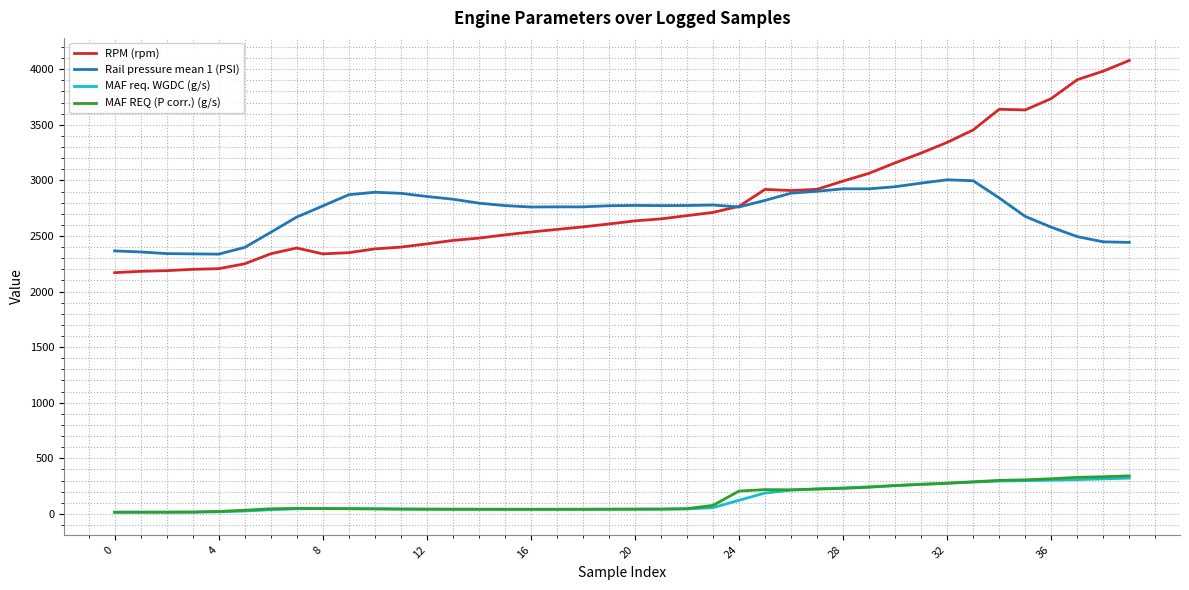

True or false: MAF REQ (P corr.) (g/s) and RPM (rpm) cross at least once.

False